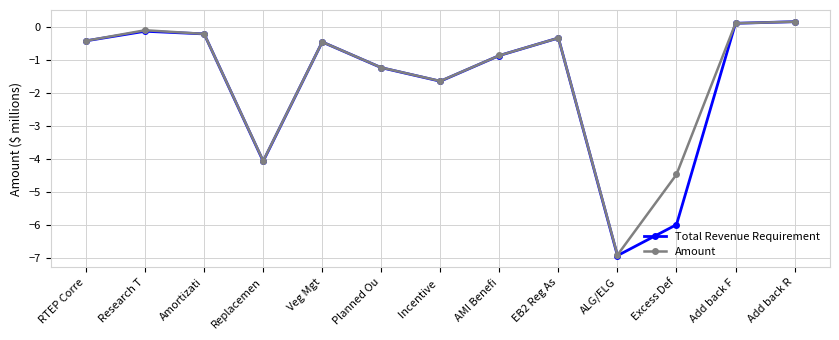

Reading left to right, transcribe all the data shown in this chart.

Total Revenue Requirement: -0.4	-0.1	-0.2	-4.1	-0.4	-1.2	-1.6	-0.9	-0.3	-6.9	-6.0	0.1	0.2
Amount: -0.4	-0.1	-0.2	-4.1	-0.4	-1.2	-1.6	-0.9	-0.3	-6.9	-4.5	0.1	0.2